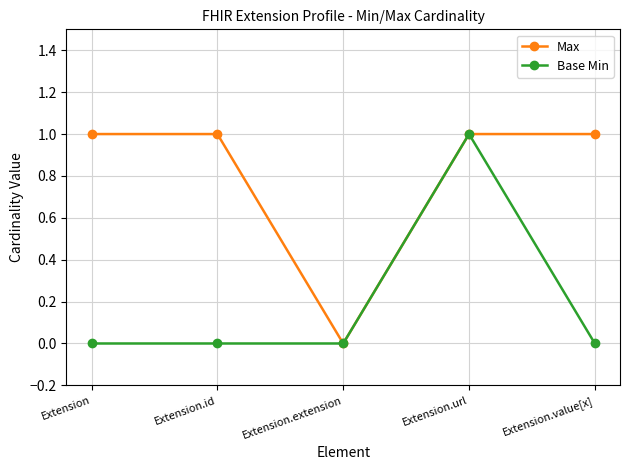

How many data points does each series have?

5